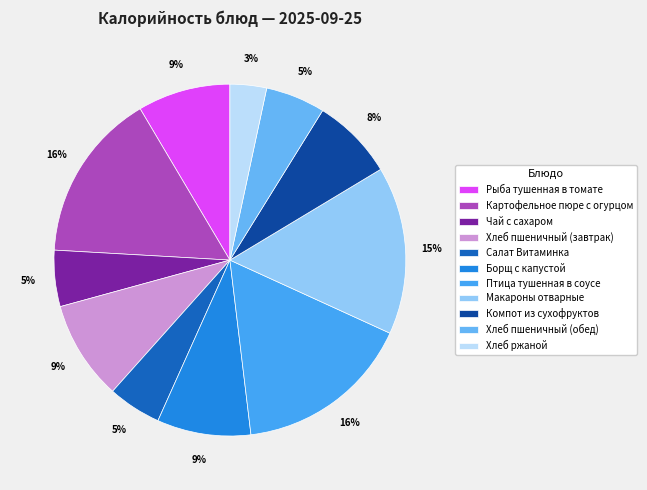

Which slice is the smallest?

Хлеб ржаной